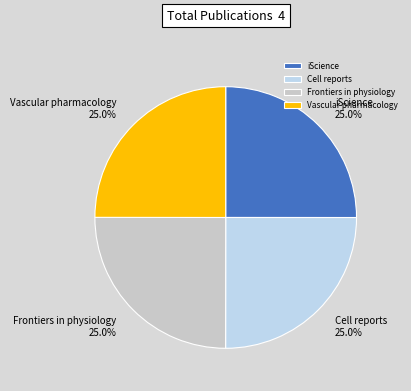

What percentage do iScience and Cell reports together represent?

50.0%